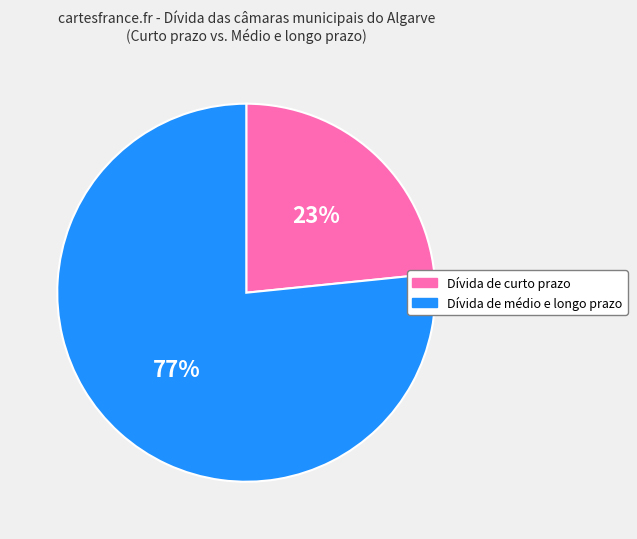

To the nearest percent, what is the average slice percentage?

50%